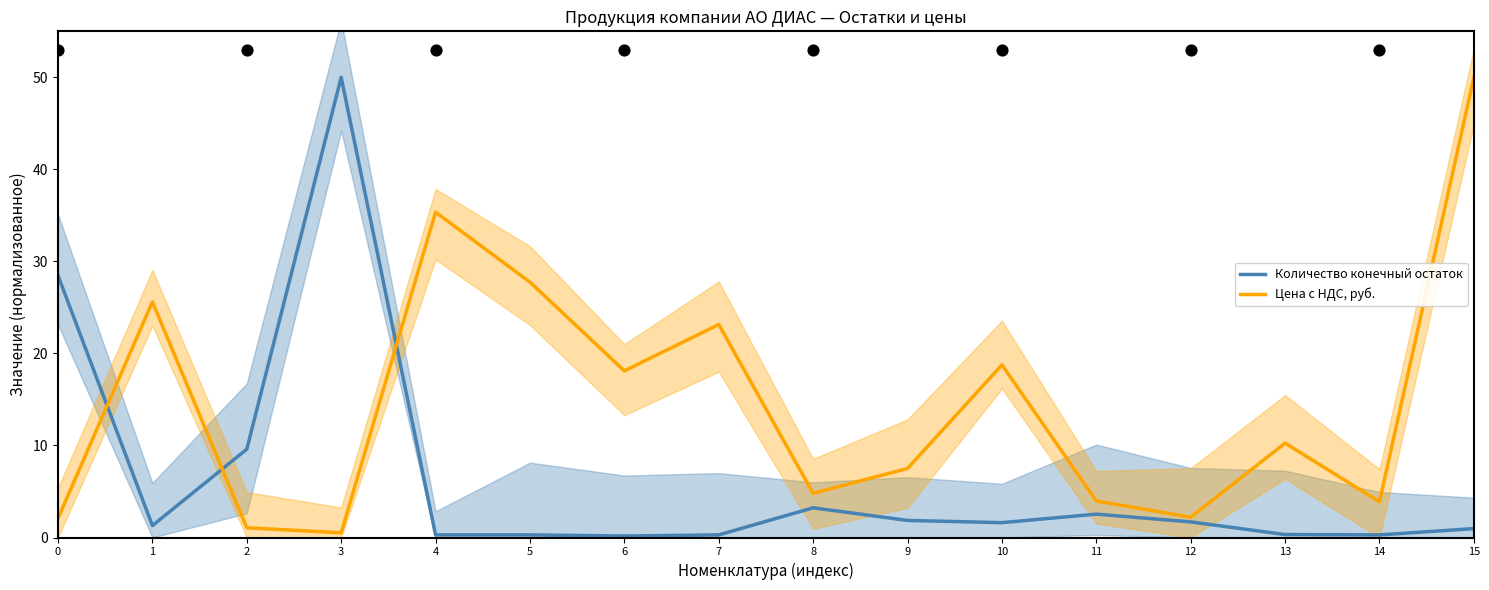

What are all the series names shown in the legend?

Количество конечный остаток, Цена с НДС, руб.